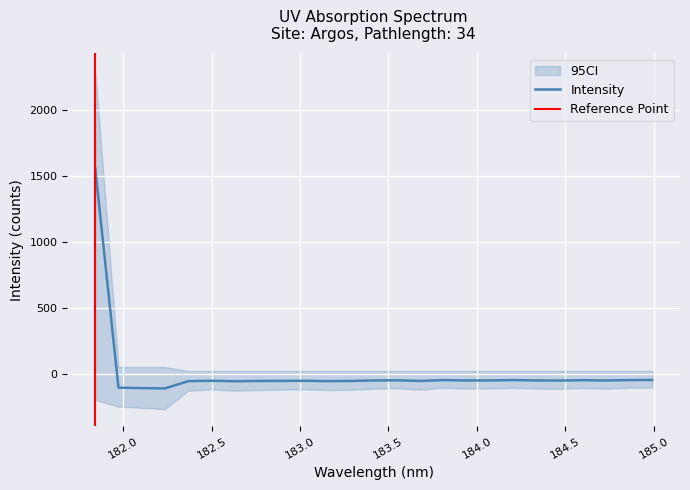

How many values are below zero?

24